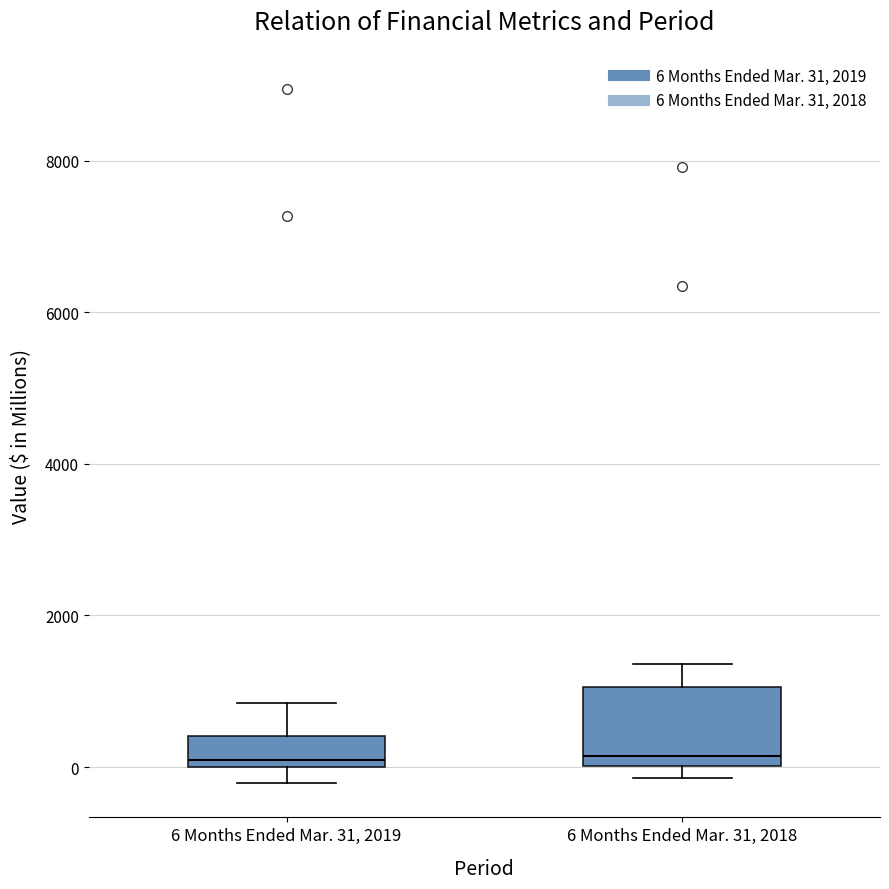

Reading left to right, transcribe this box plot: for each box, give where its median line is, the range the box spans, and where its two whiskers end, as read against the y-axis. The values are not printed on the chart, so give them approximately, as read against the axis.

6 Months Ended Mar. 31, 2019: median 0 (just above the box's lower edge), box 0 to 400, whiskers -200 to 800
6 Months Ended Mar. 31, 2018: median 200, box 0 to 1000, whiskers -200 to 1400